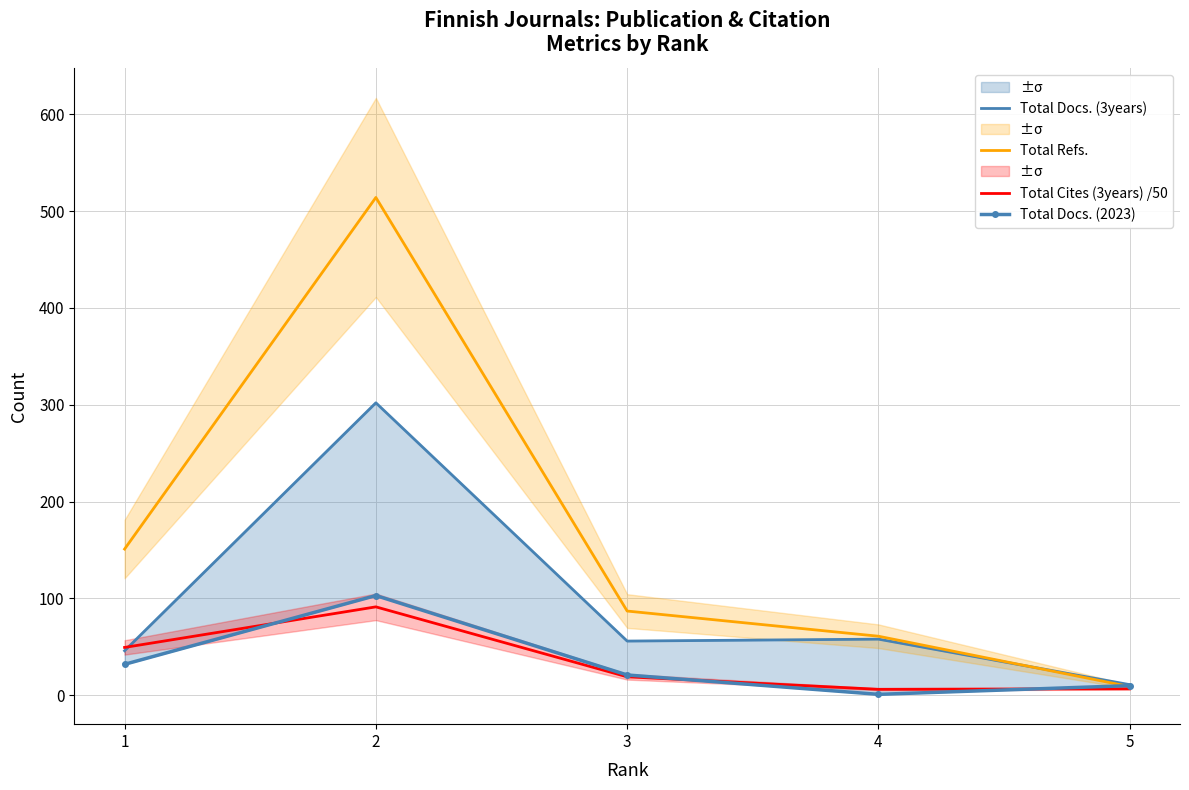

At which label does Total Docs. (2023) reach its minimum?

4